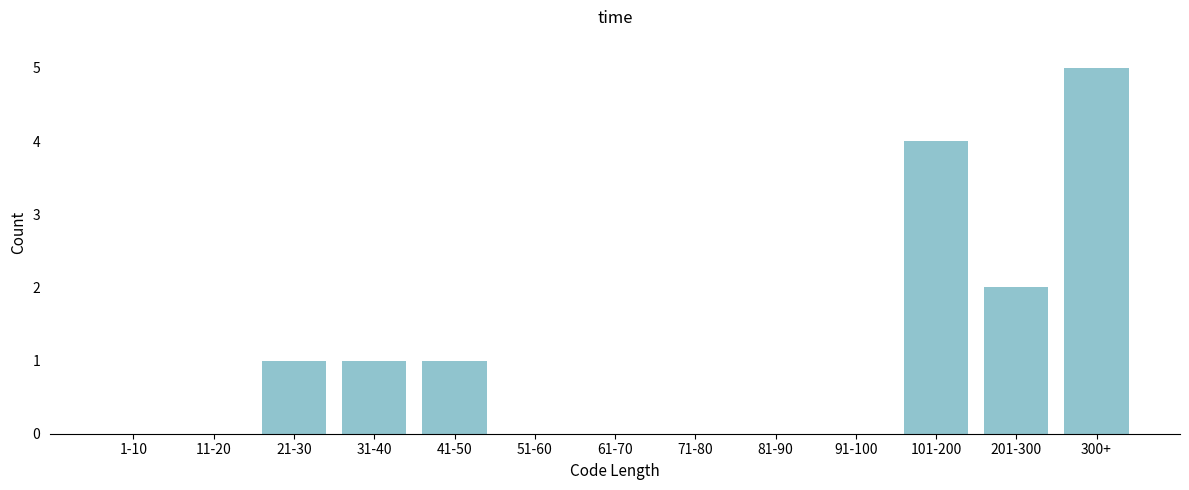

Reading left to right, what are all the values shown in this chart?

1-10=0	11-20=0	21-30=1	31-40=1	41-50=1	51-60=0	61-70=0	71-80=0	81-90=0	91-100=0	101-200=4	201-300=2	300+=5